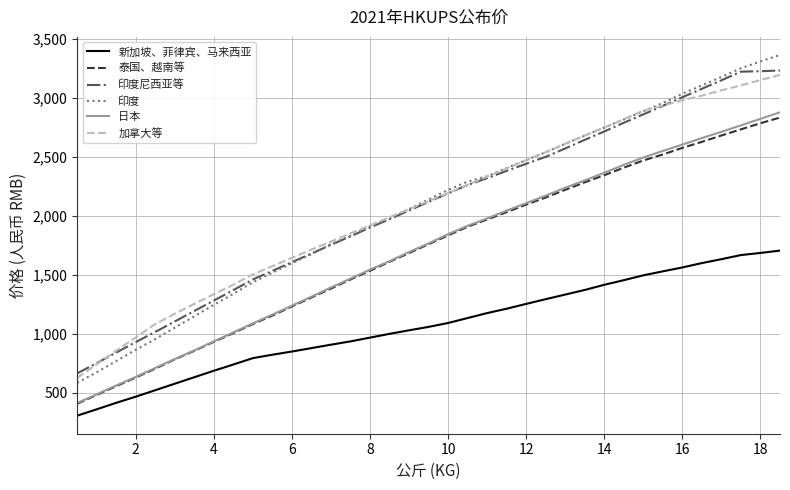

What is the greatest value displayed?

3364